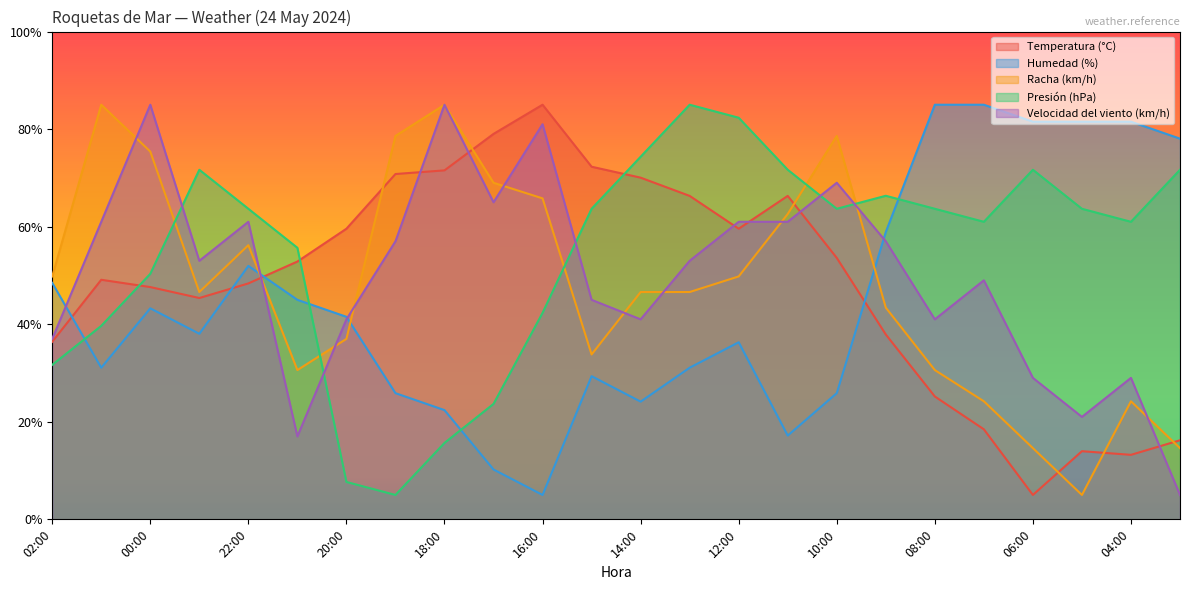

What is the minimum value for Velocidad del viento (km/h)?

5.0